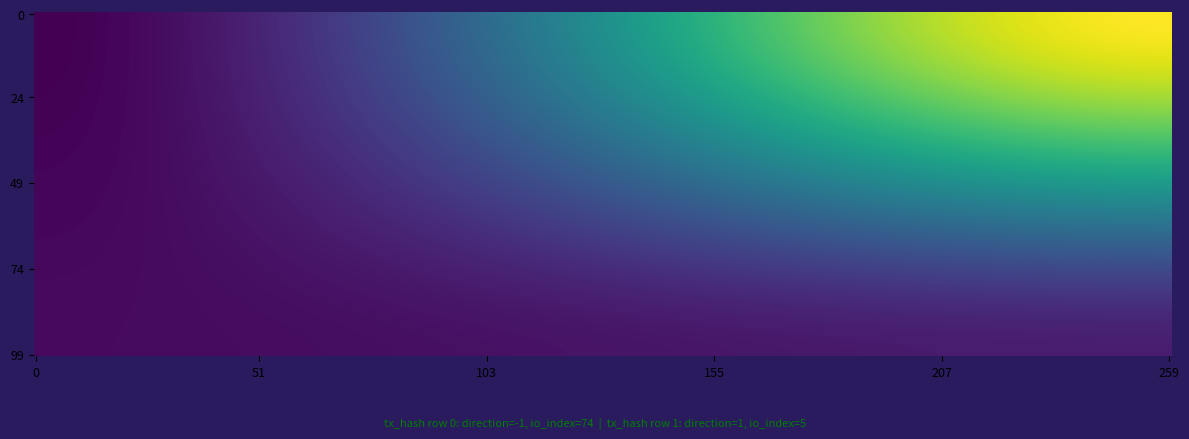

How many positive values does the 0acdbcb8b5e529ff5025e1b088e4f4c5beb4ac1 series have?

1